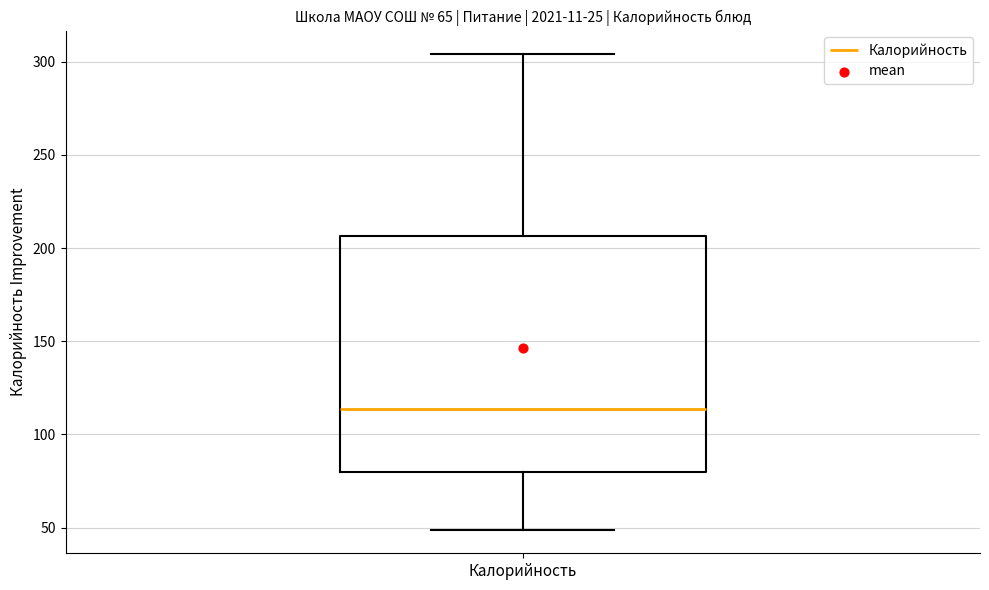

Transcribe this box plot: give where the median line is, the range the box spans, and where the two whiskers end, as read against the y-axis. The values are not printed on the chart, so give them approximately, as read against the axis.

median 115, box 80 to 205, whiskers 50 to 305